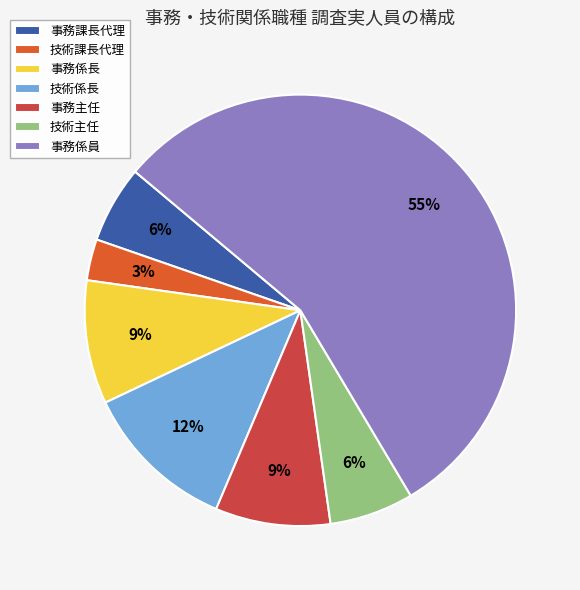

Is there a majority slice in this chart?

Yes